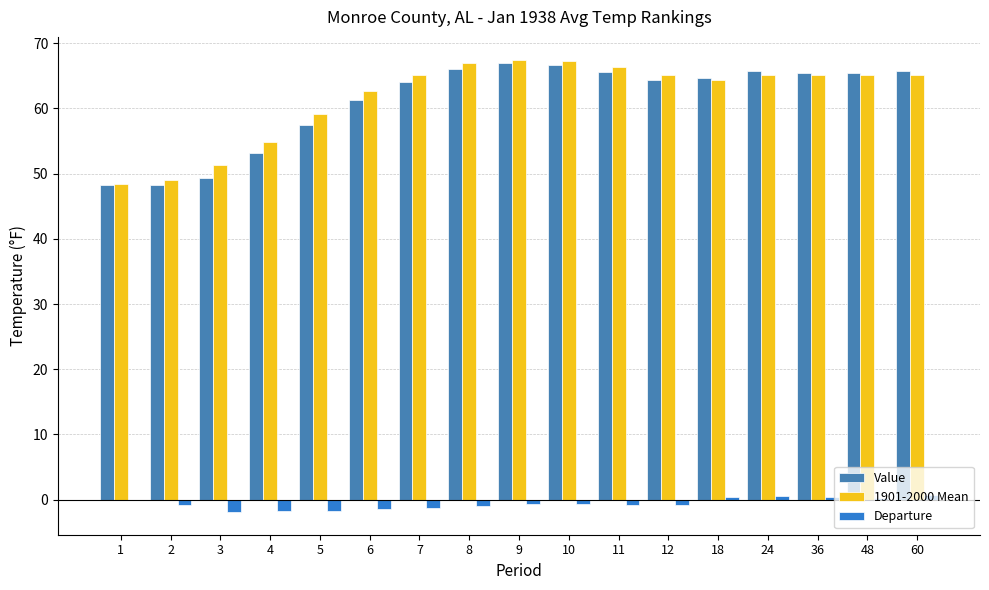

Which category has the lowest value in the Value series?

2